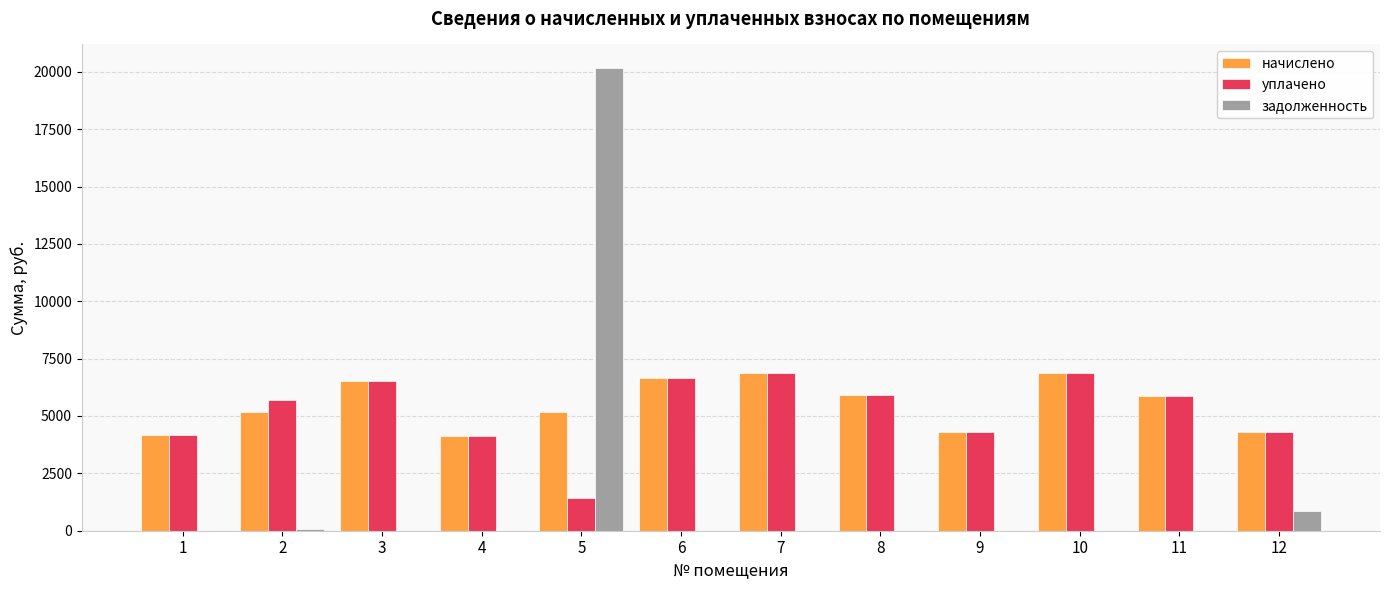

True or false: задолженность has a value of 0.0 at 3.

True